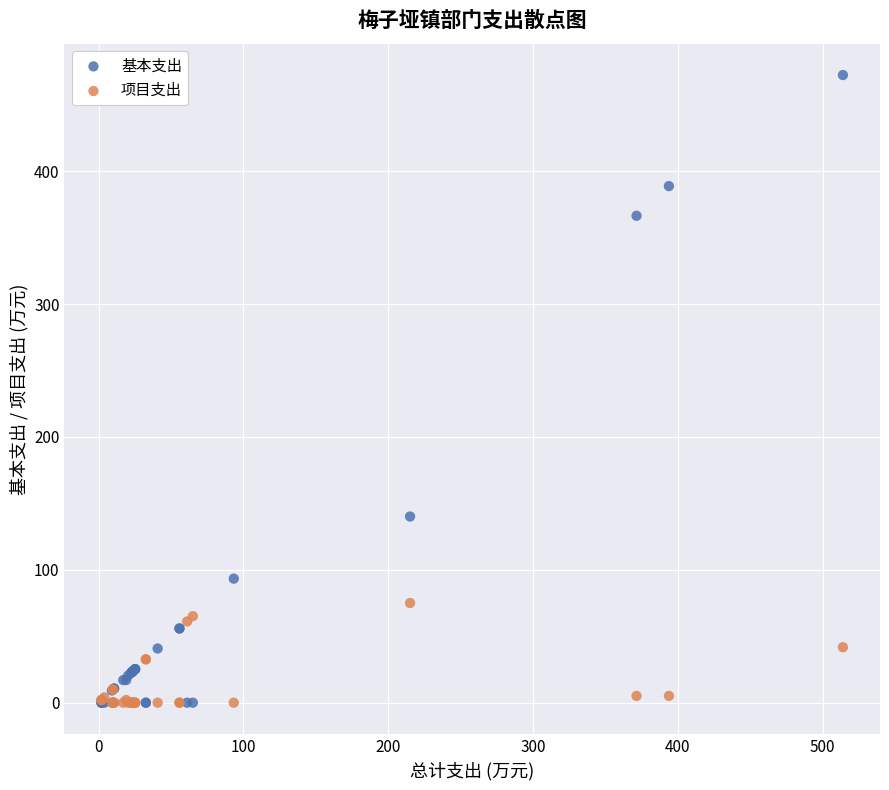

In the 基本支出 series, what Y value is closest to 236?

140.1